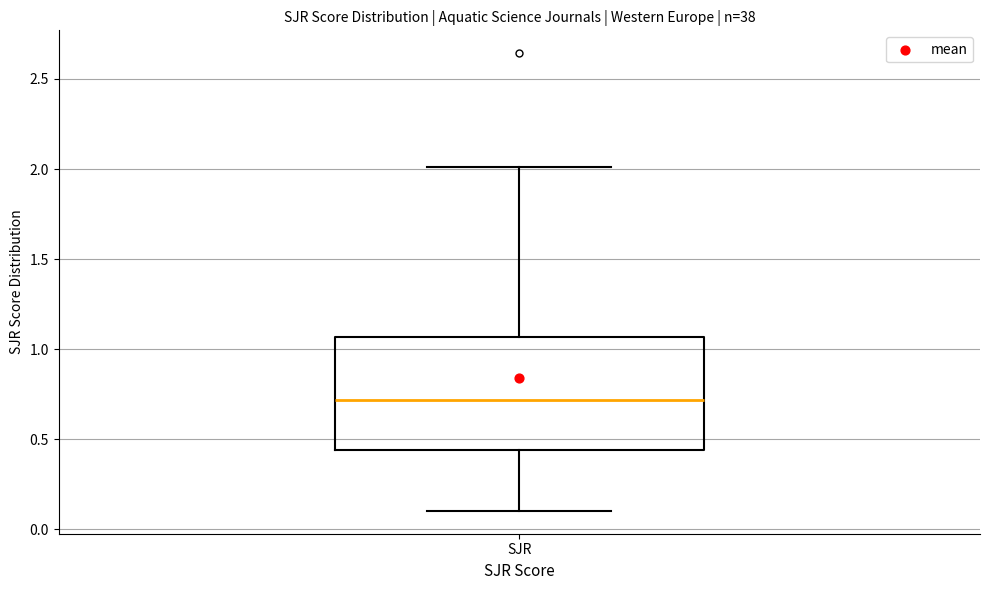

Where is the upper edge of the box for SJR on the y-axis? The values are not printed on the chart, so give them approximately, as read against the axis.

1.05